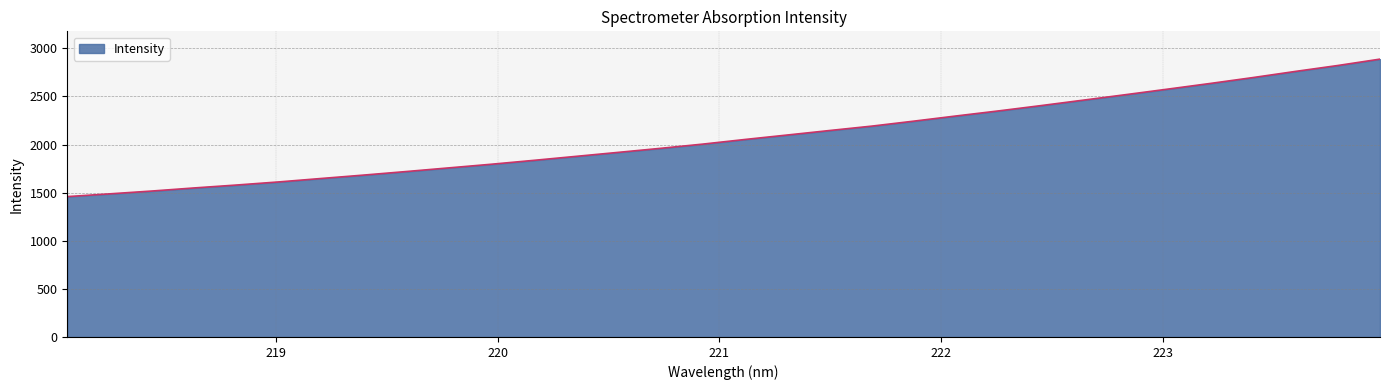

What is the maximum value shown in the chart?

2888.3